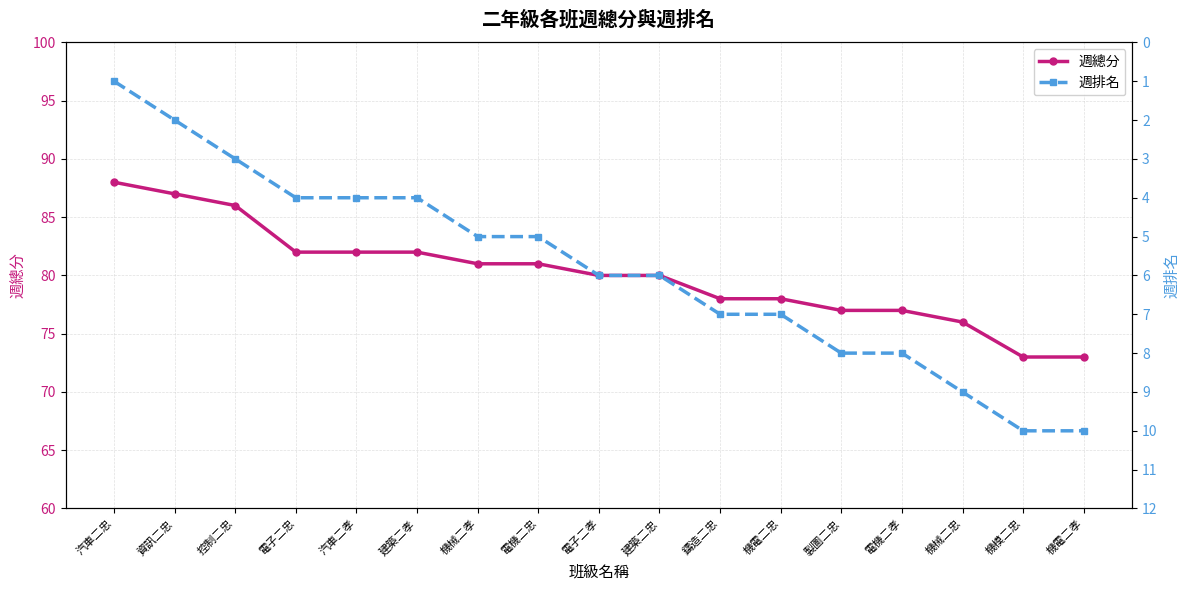

True or false: 週排名 and 週總分 cross at least once.

False